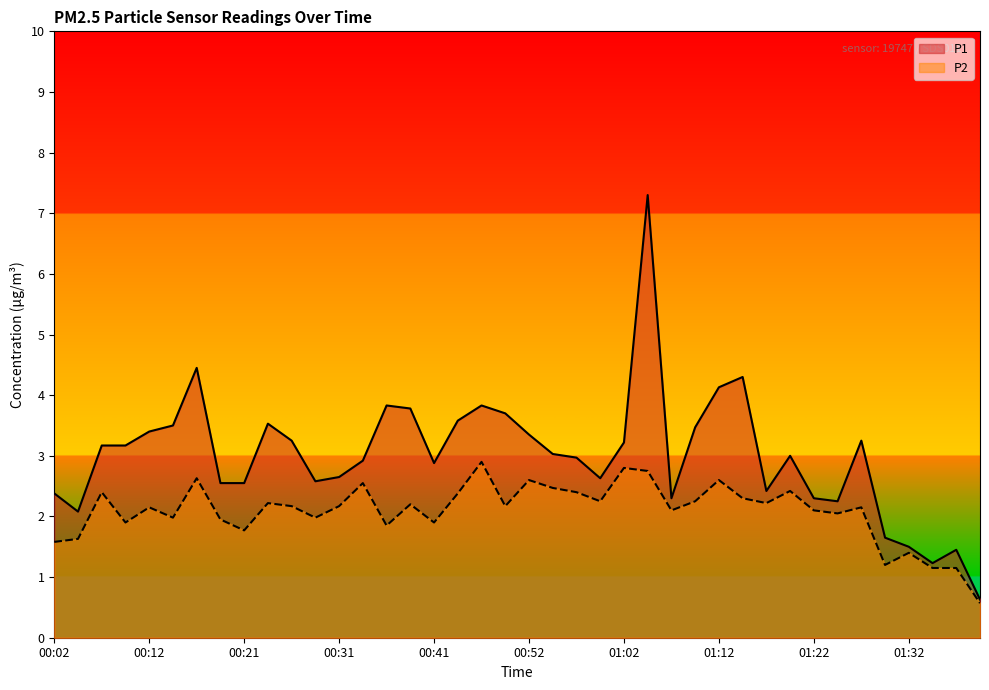

Reading left to right, what are all the values shown in this chart?

P1: 00:02=2.4	00:04=2.1	00:07=3.2	00:09=3.2	00:12=3.4	00:14=3.5	00:16=4.5	00:19=2.5	00:21=2.5	00:24=3.5	00:26=3.2	00:29=2.6	00:31=2.6	00:34=2.9	00:36=3.8	00:39=3.8	00:41=2.9	00:44=3.6	00:46=3.8	00:49=3.7	00:52=3.4	00:54=3.0	00:57=3.0	00:59=2.6	01:02=3.2	01:04=7.3	01:07=2.3	01:09=3.5	01:12=4.1	01:14=4.3	01:17=2.4	01:19=3.0	01:22=2.3	01:24=2.2	01:27=3.2	01:29=1.6	01:32=1.5	01:34=1.2	01:37=1.4	01:39=0.6
P2: 00:02=1.6	00:04=1.6	00:07=2.4	00:09=1.9	00:12=2.1	00:14=2.0	00:16=2.6	00:19=1.9	00:21=1.8	00:24=2.2	00:26=2.2	00:29=2.0	00:31=2.2	00:34=2.5	00:36=1.9	00:39=2.2	00:41=1.9	00:44=2.4	00:46=2.9	00:49=2.2	00:52=2.6	00:54=2.5	00:57=2.4	00:59=2.2	01:02=2.8	01:04=2.8	01:07=2.1	01:09=2.2	01:12=2.6	01:14=2.3	01:17=2.2	01:19=2.4	01:22=2.1	01:24=2.0	01:27=2.1	01:29=1.2	01:32=1.4	01:34=1.1	01:37=1.1	01:39=0.6